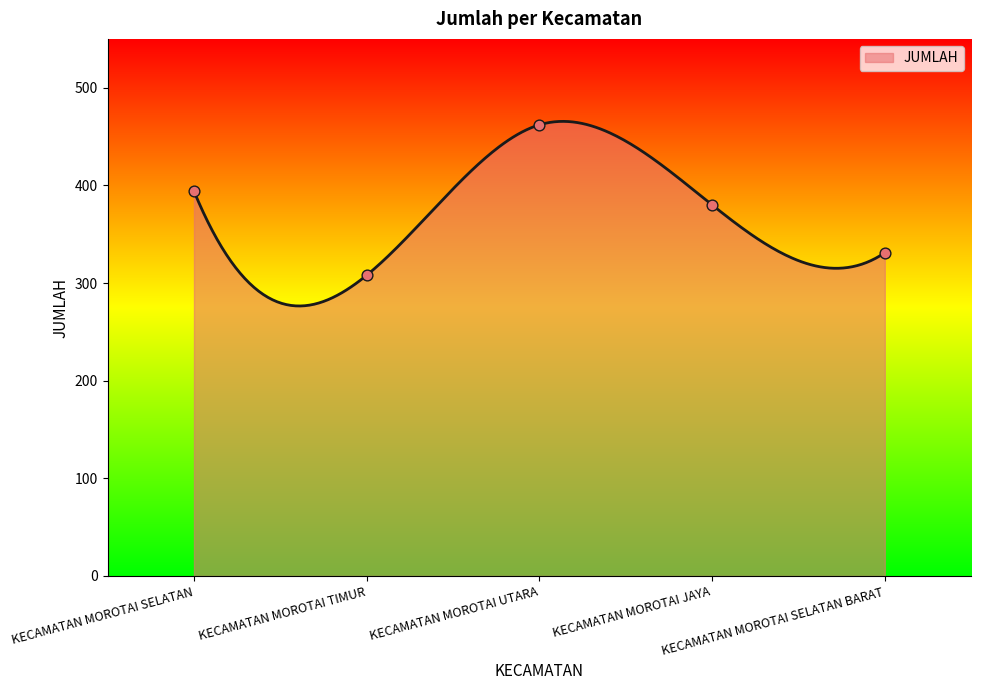

What is the change in value from KECAMATAN MOROTAI TIMUR to KECAMATAN MOROTAI UTARA?

+154